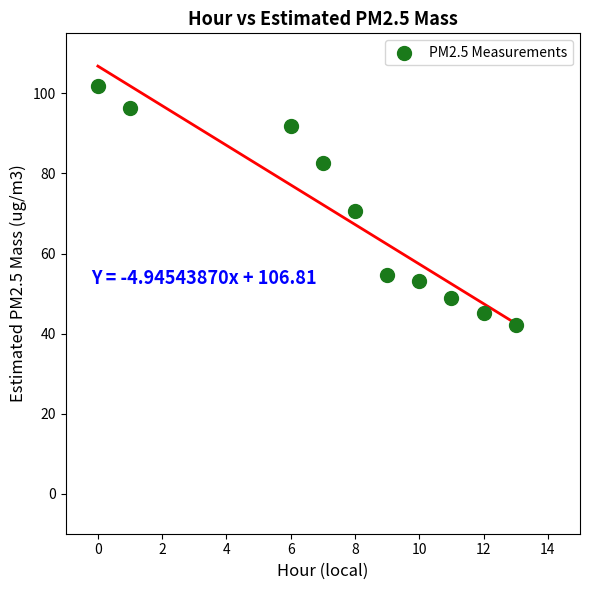

What is the average Y value?

68.7